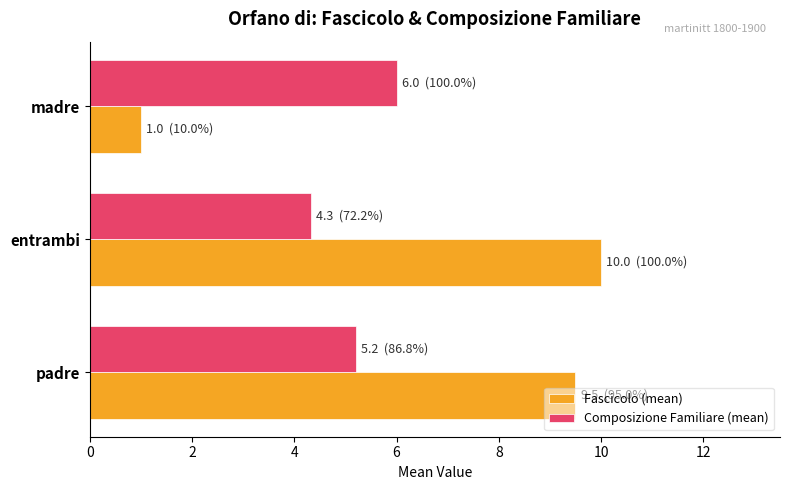

Where is Fascicolo (mean) nearest to the value 5?

madre